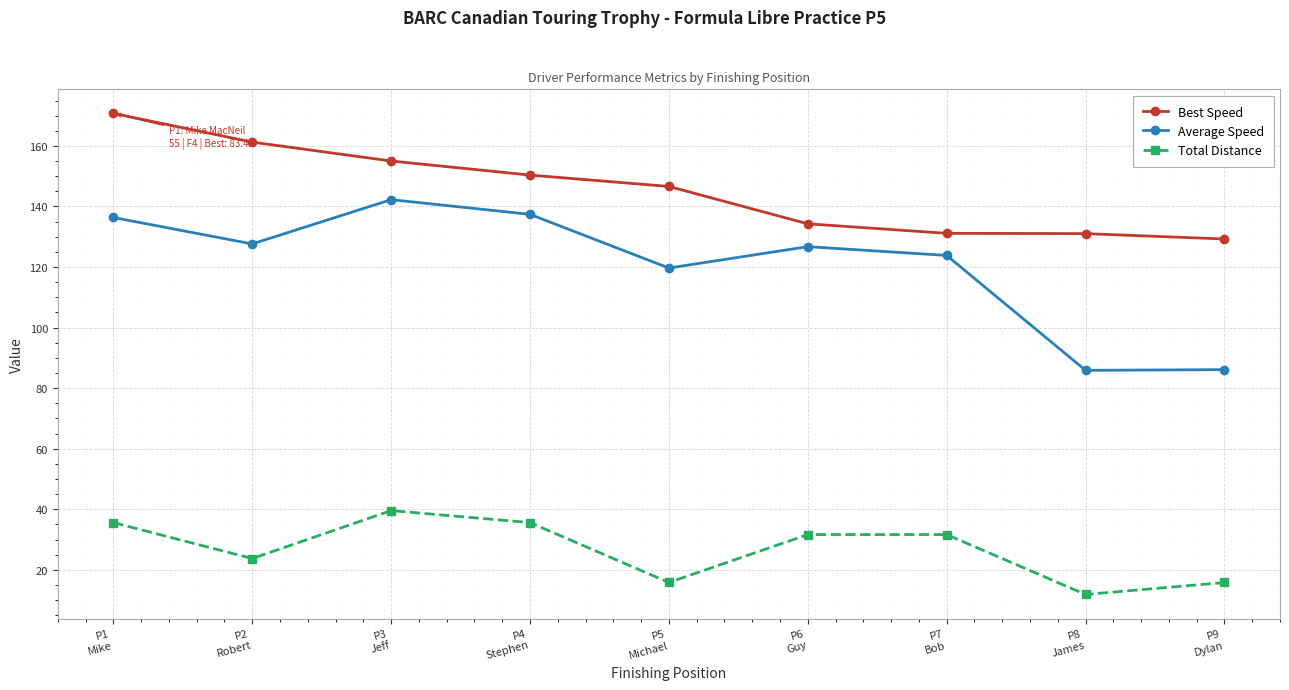

In Average Speed, how many points are higher than both neighbors (excluding endpoints)?

2